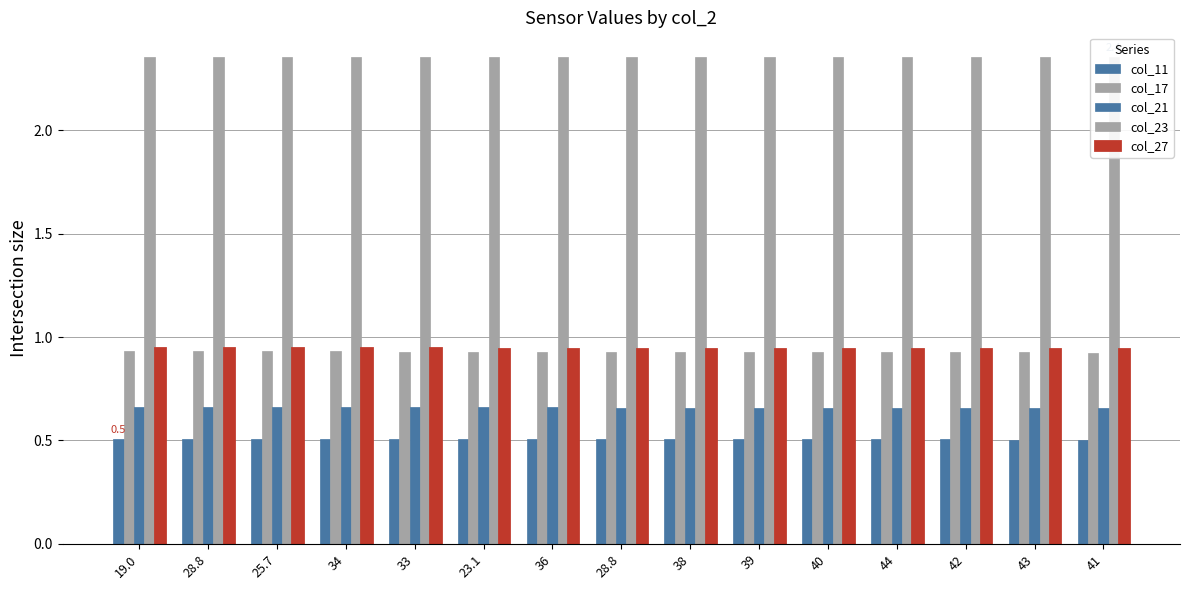

At how many categories does at least one series exceed 0?

15